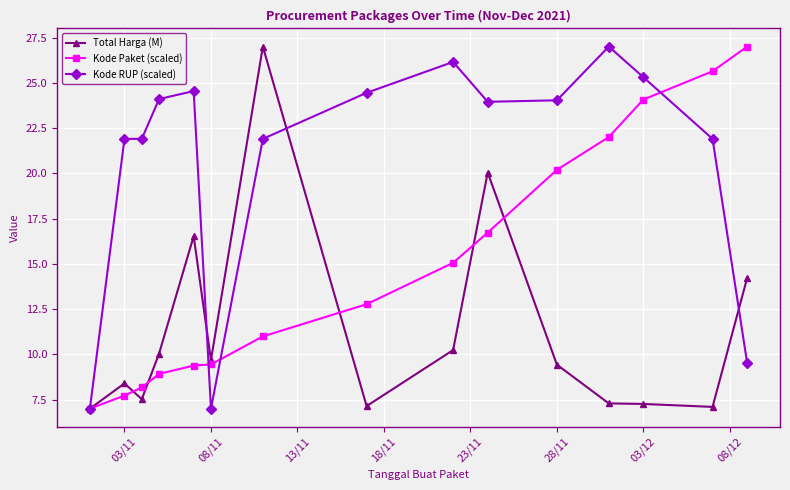

After their last crossing, which series has the higher values: Total Harga (M) or Kode RUP (scaled)?

Total Harga (M)